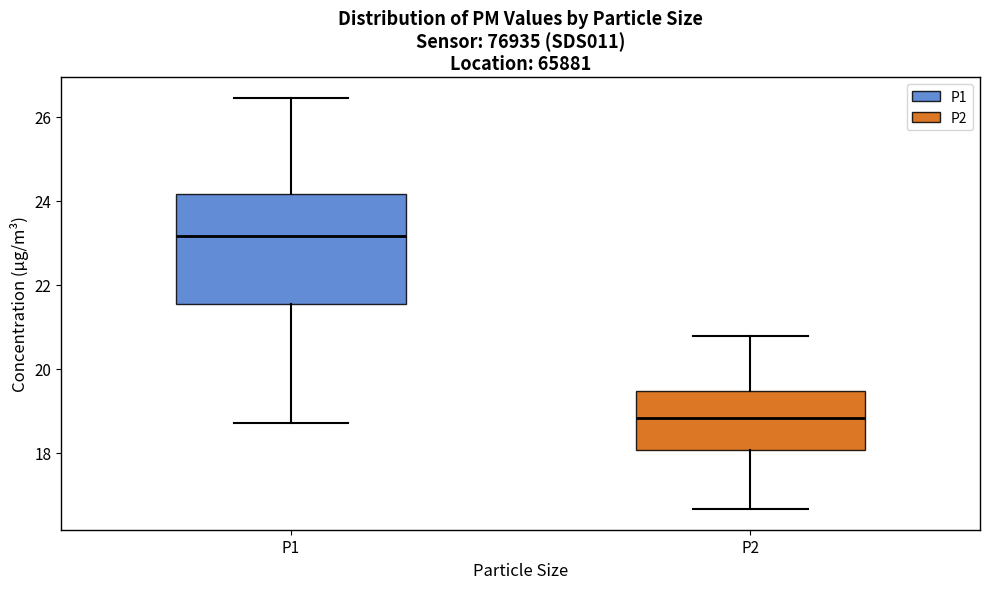

Which box's median line is the lowest?

P2